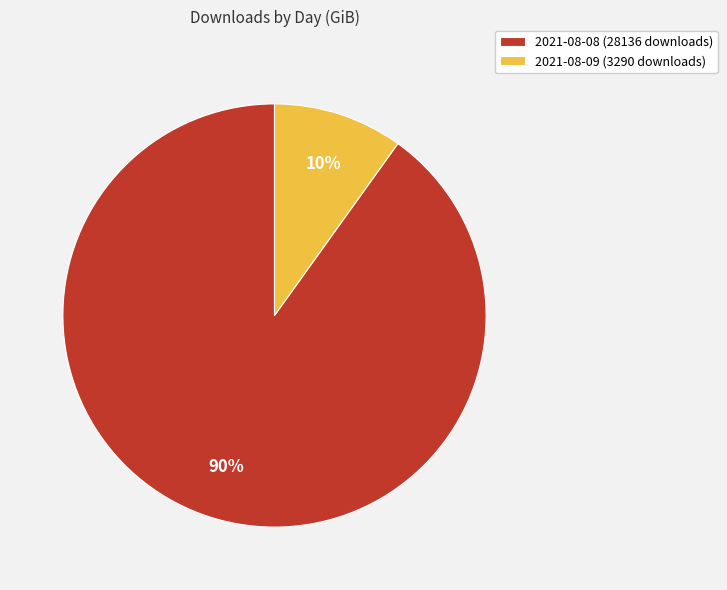

Which has a higher value, 2021-08-09 (3290 downloads) or 2021-08-08 (28136 downloads)?

2021-08-08 (28136 downloads)